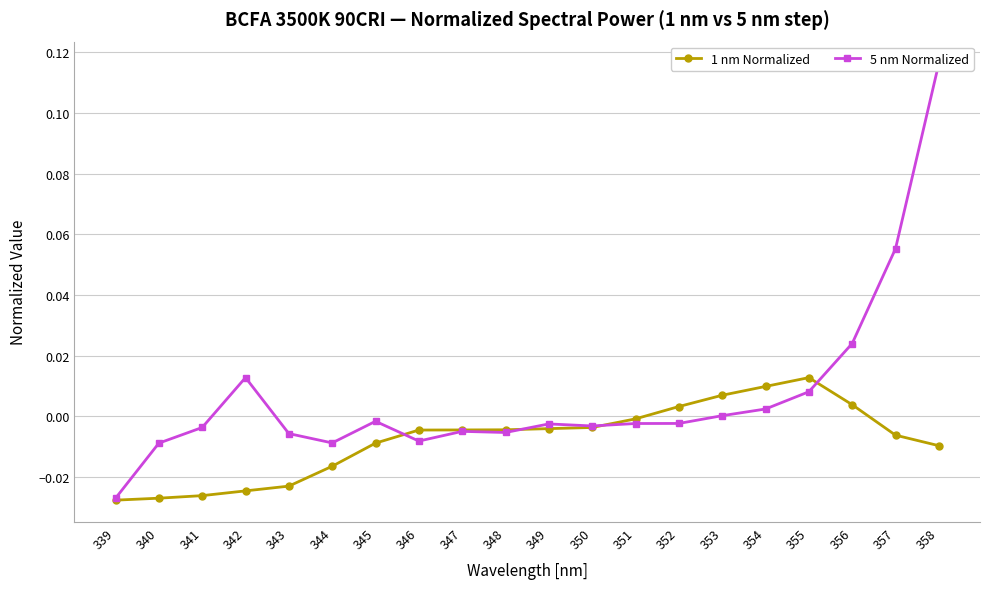

Reading left to right, list all the values displayed in this chart.

1 nm Normalized: -0.0	-0.0	-0.0	-0.0	-0.0	-0.0	-0.0	-0.0	-0.0	-0.0	-0.0	-0.0	-0.0	0.0	0.0	0.0	0.0	0.0	-0.0	-0.0
5 nm Normalized: -0.0	-0.0	-0.0	0.0	-0.0	-0.0	-0.0	-0.0	-0.0	-0.0	-0.0	-0.0	-0.0	-0.0	0.0	0.0	0.0	0.0	0.1	0.1